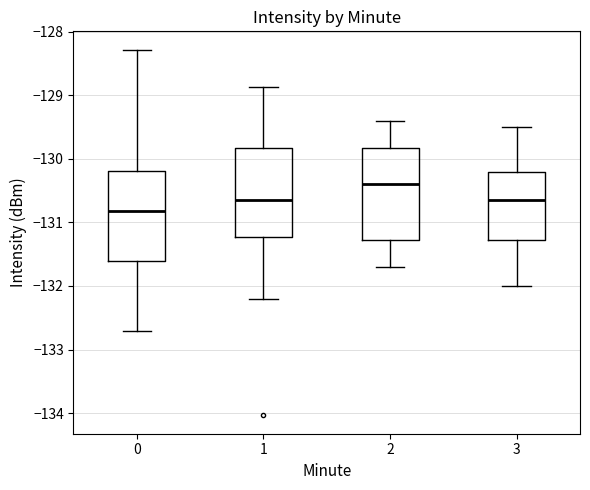

Reading left to right, read every box against the y-axis: the position of its median line, the range the box covers, and the ends of its whiskers. The values are not printed on the chart, so give them approximately, as read against the axis.

0: median -130.8, box -131.6 to -130.2, whiskers -132.7 to -128.3
1: median -130.6, box -131.2 to -129.8, whiskers -132.2 to -128.9
2: median -130.4, box -131.3 to -129.8, whiskers -131.7 to -129.4
3: median -130.6, box -131.3 to -130.2, whiskers -132.0 to -129.5